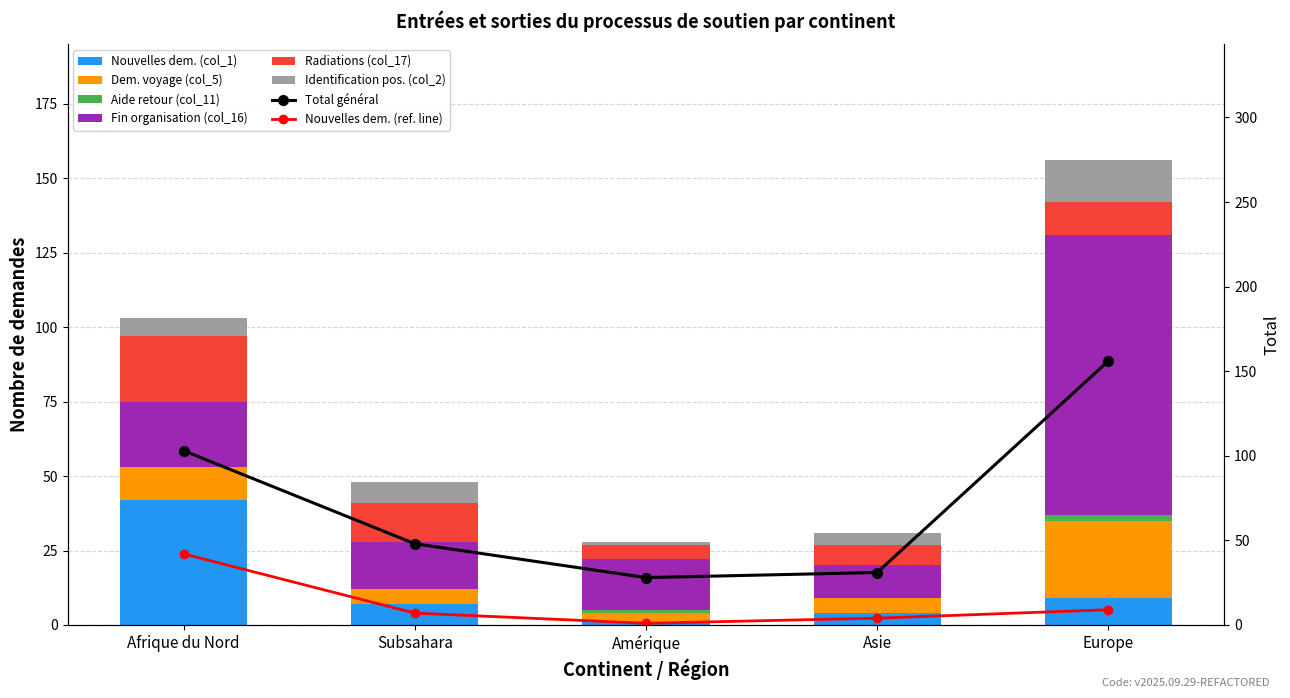

Is it true that Fin organisation (col_16) equals 22 at Subsahara?

False